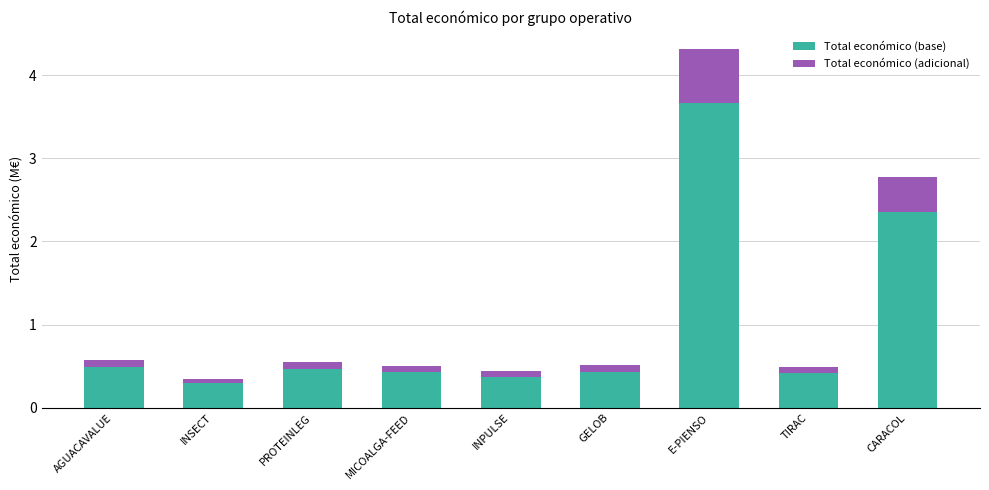

At which label does Total económico (base) reach its peak?

E-PIENSO